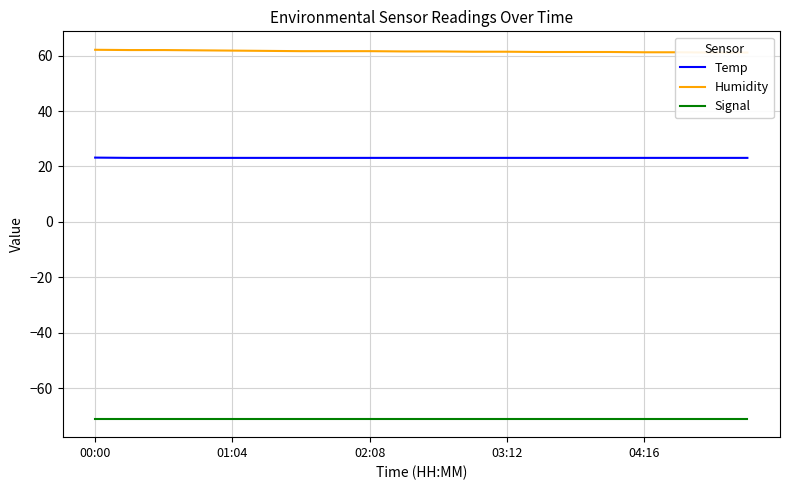

Which series has the largest total across all categories?

Humidity